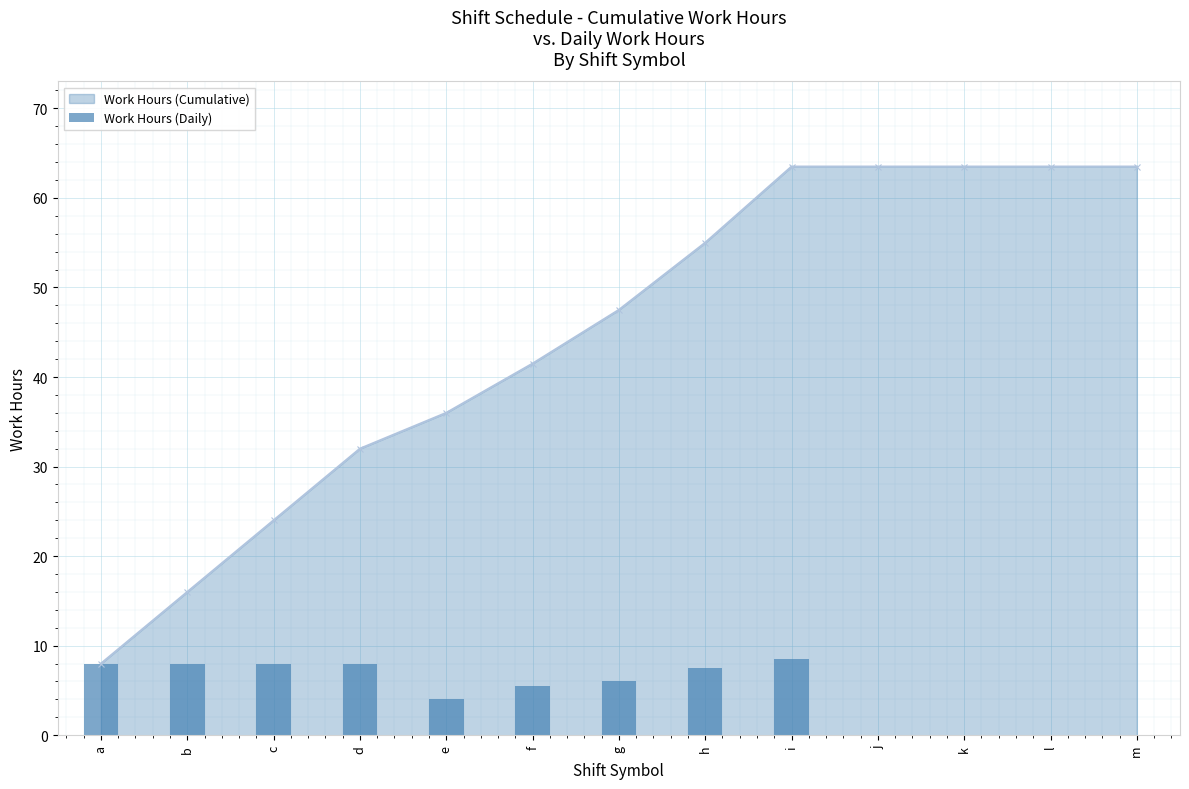

Where is Work Hours (Cumulative) nearest to the value 35?

e